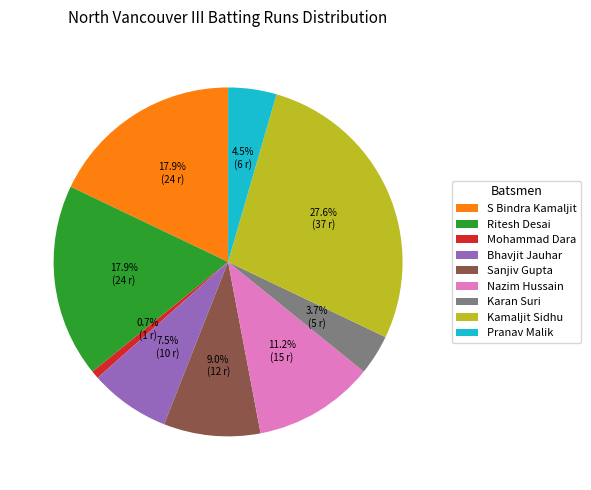

How many slices are in this pie chart?

9